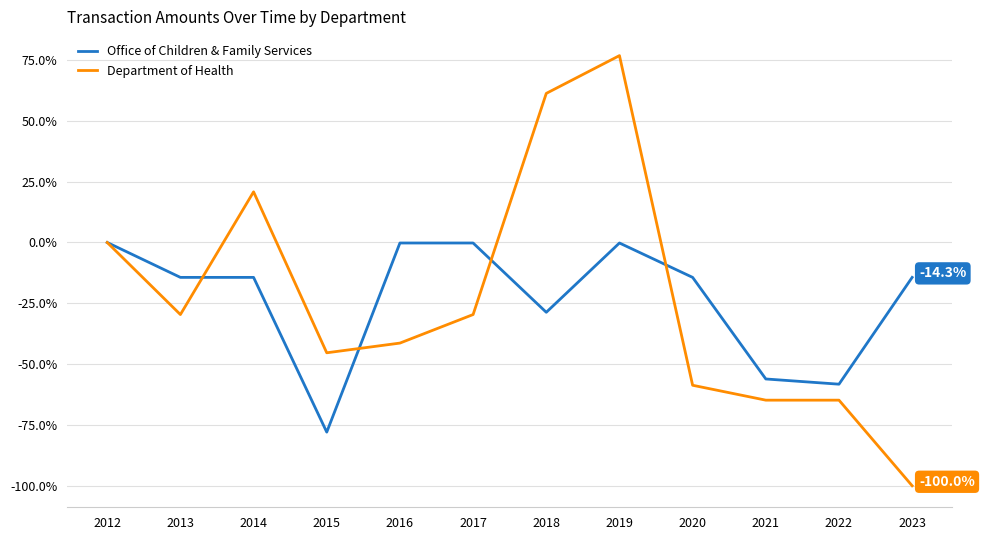

What is the sum of the Department of Health values at 2017 and 2013?

-59.2